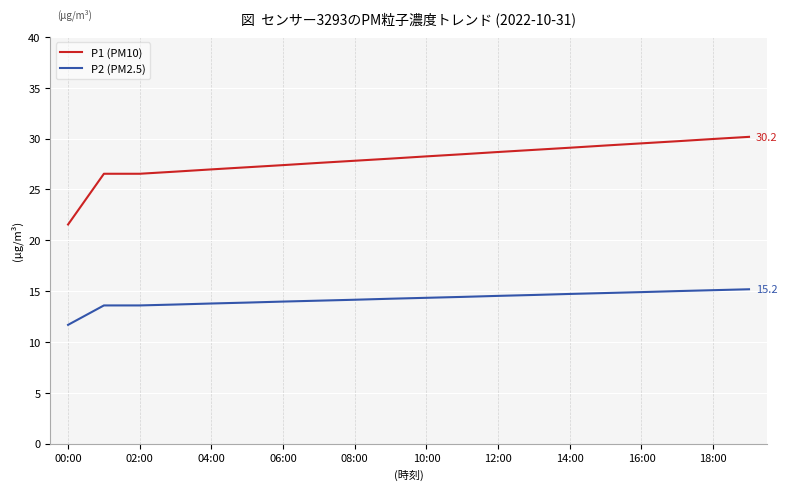

List the series in order of their overall mean, lowest first.

P2 (PM2.5), P1 (PM10)